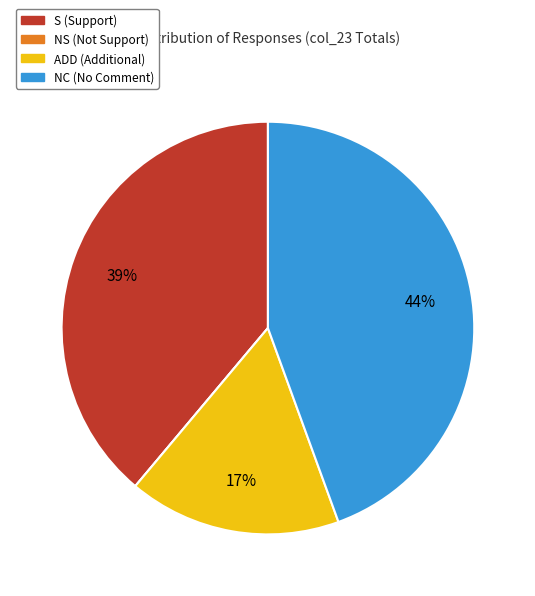

Does any single category account for the majority?

No